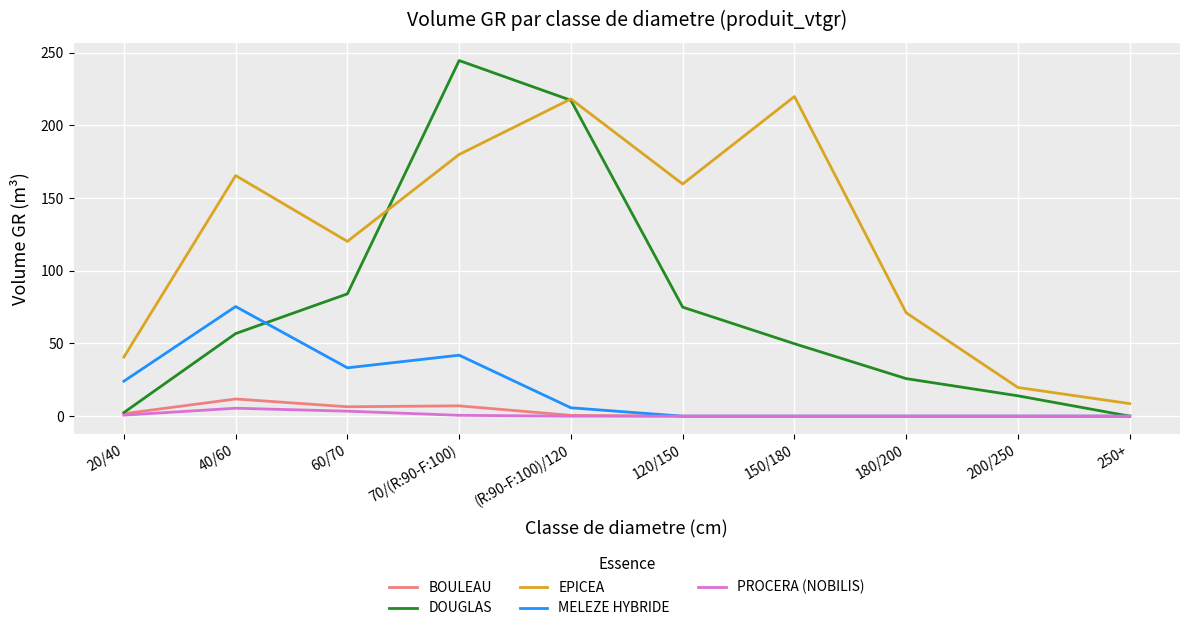

True or false: PROCERA (NOBILIS) and EPICEA intersect in this chart.

False